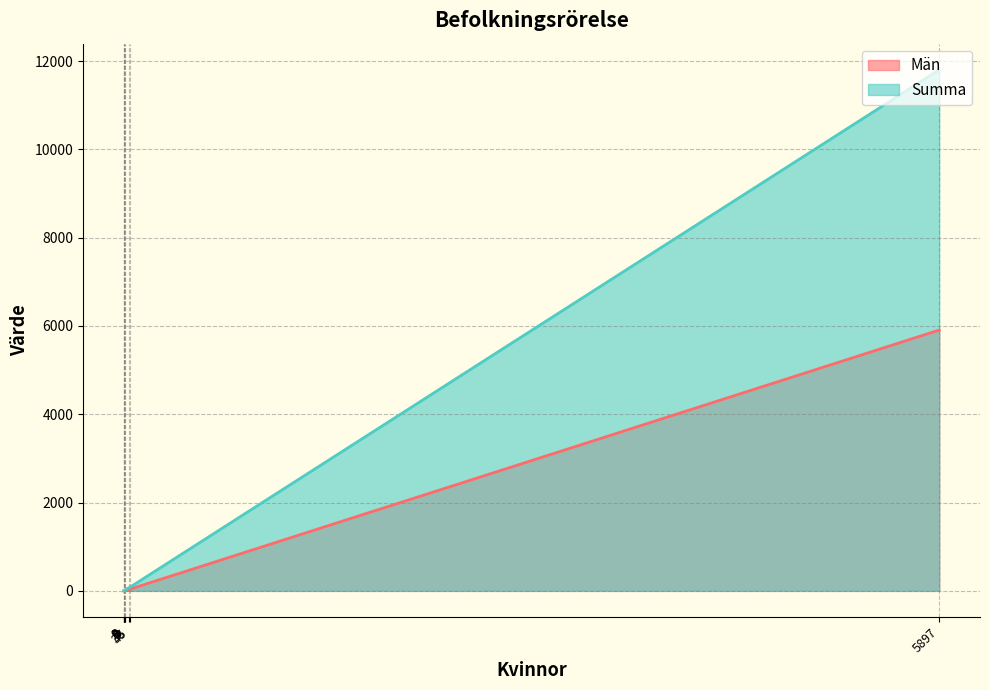

True or false: Män and Summa intersect in this chart.

False